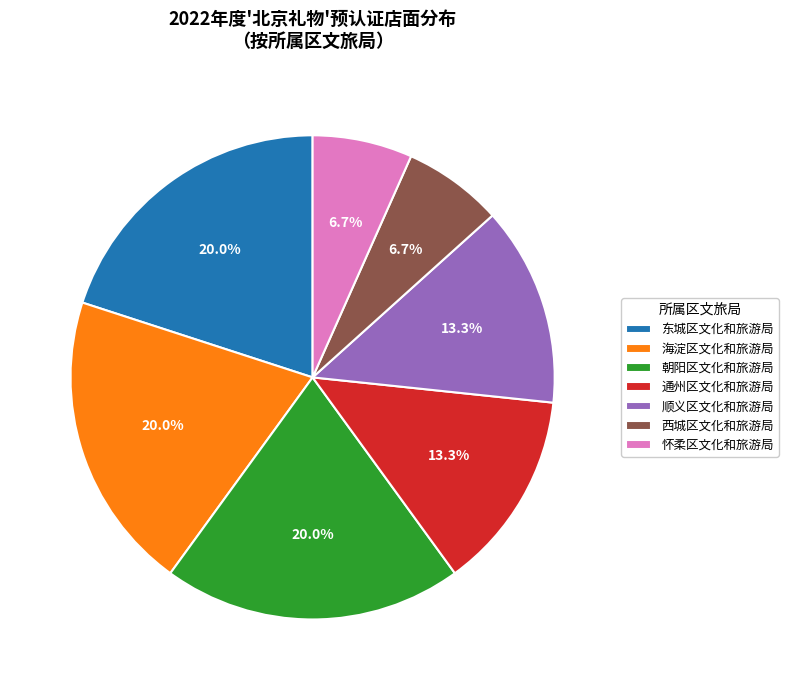

The 朝阳区文化和旅游局 slice represents 20% of the pie. True or false?

True